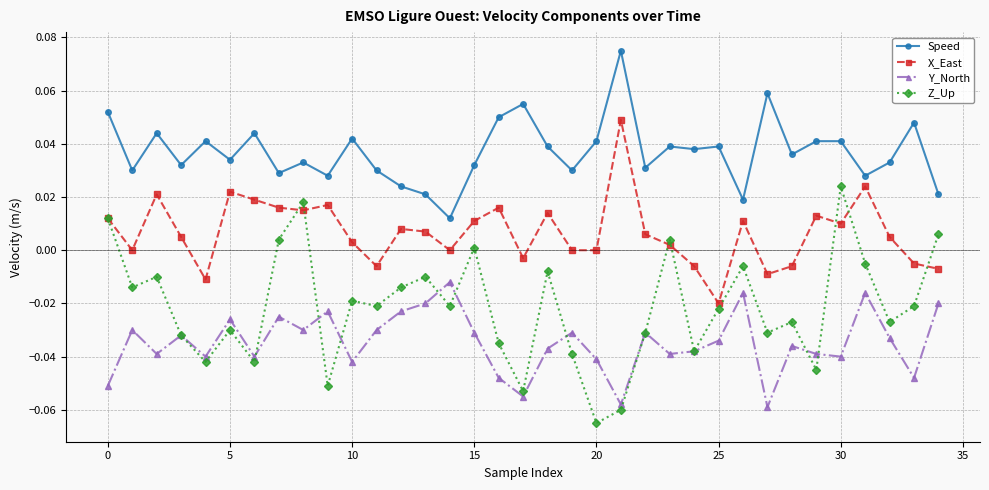

Which series has the largest total across all categories?

Speed